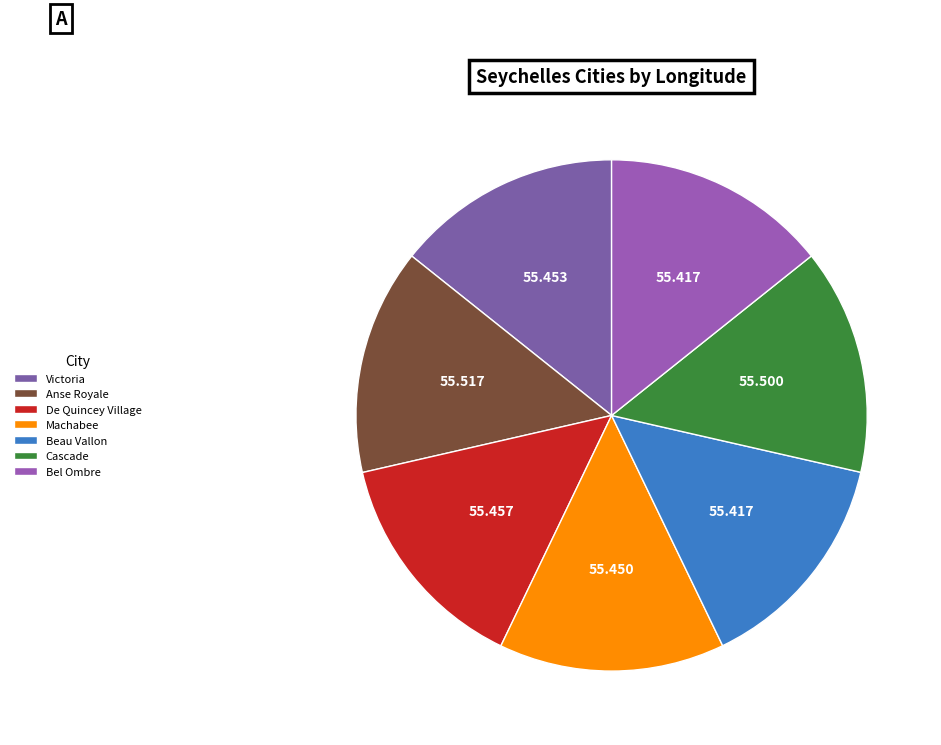

How many slices are in this pie chart?

7